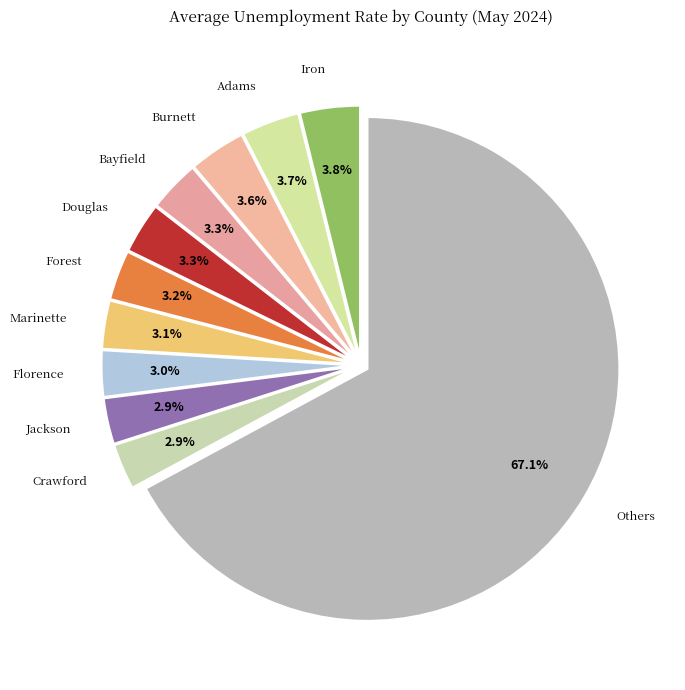

What is the total percentage of Crawford and Marinette?

6.0%